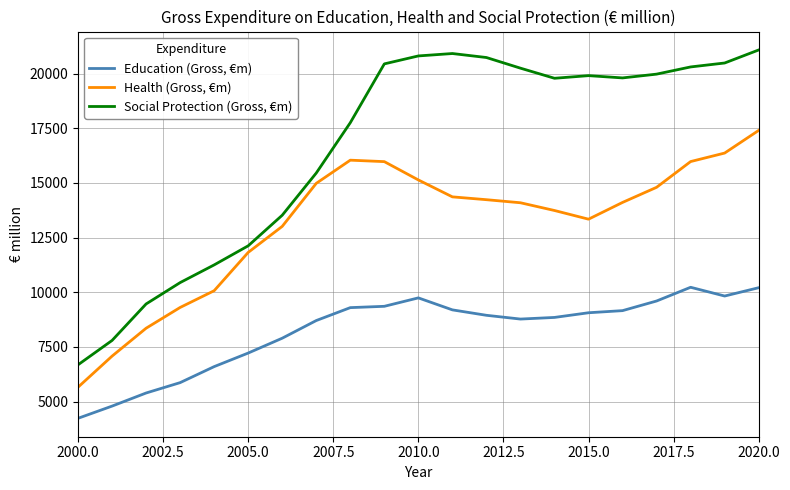

What is the difference between the maximum and minimum values in the Education (Gross, €m) series?

5992.8